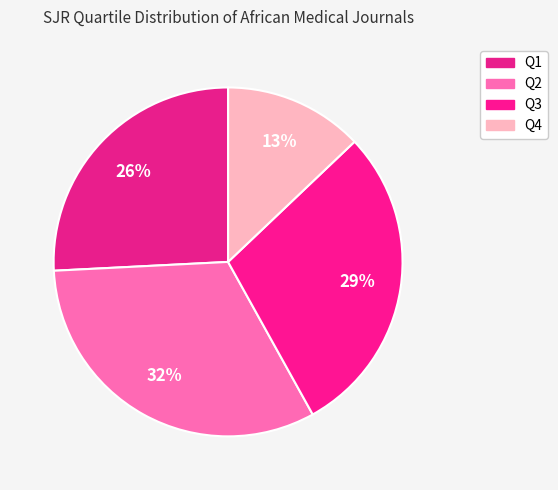

What is the ratio of the value at Q2 to the value at Q1?

1.2